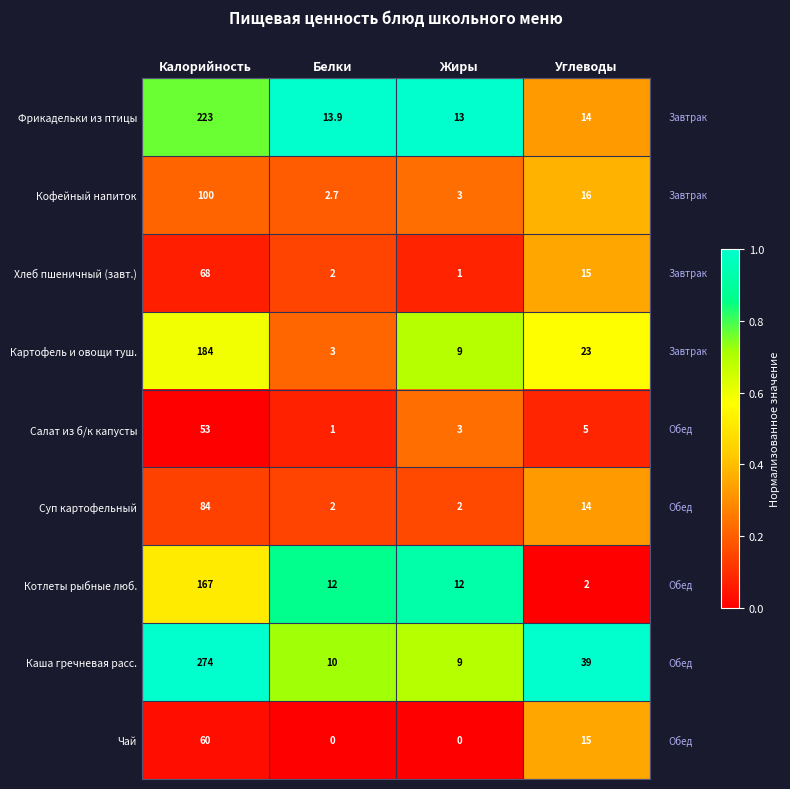

Rank the series by their maximum value, from lowest to highest.

Салат из б/к капусты, Чай, Хлеб пшеничный (завт.), Суп картофельный, Кофейный напиток, Котлеты рыбные люб., Картофель и овощи туш., Фрикадельки из птицы, Каша гречневая расс.